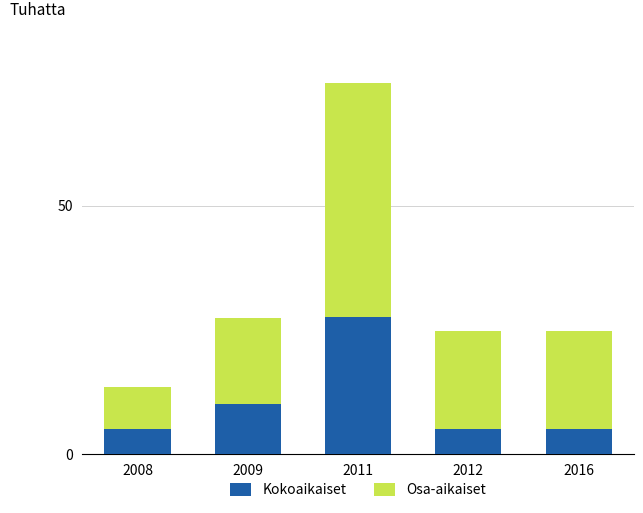

Reading left to right, what are the values for Kokoaikaiset?

5.1	10.2	27.6	5.1	5.1